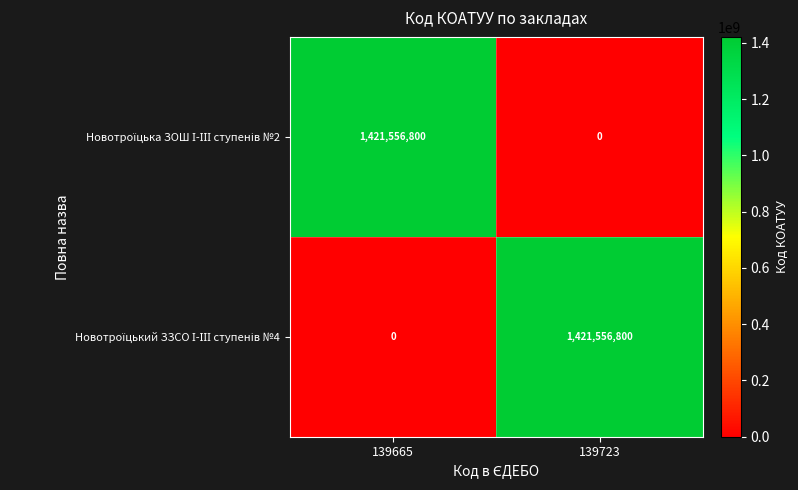

How many distinct data groups are displayed?

2